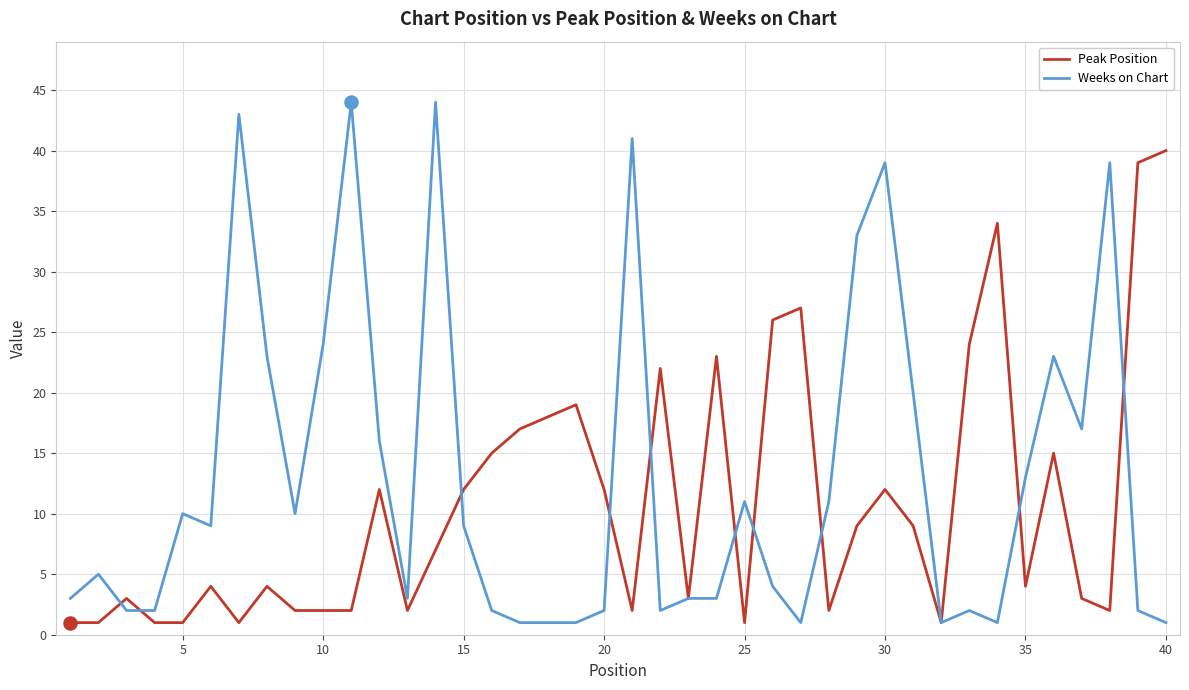

Which series has the largest total across all categories?

Weeks on Chart